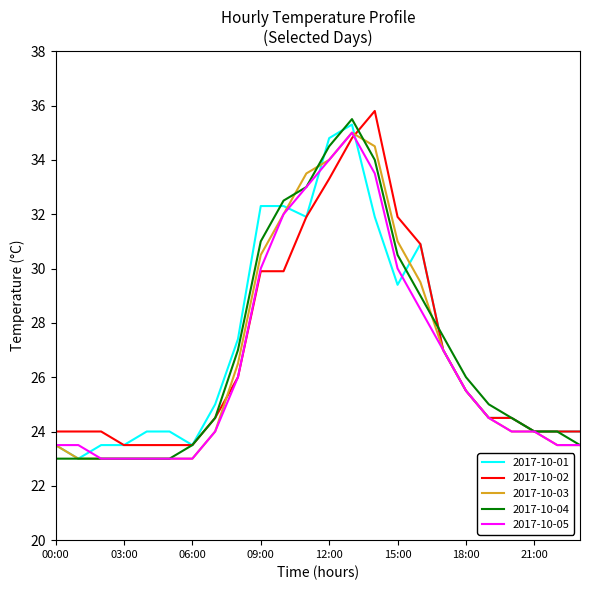

What is the greatest value displayed?

35.8